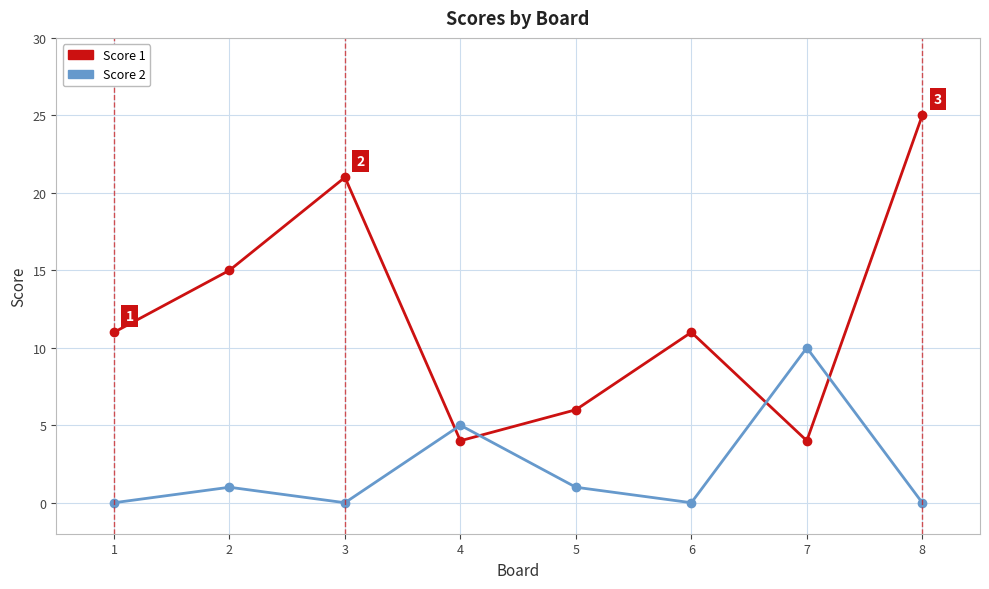

What is the difference between the Score 2 values at 3 and 5?

1